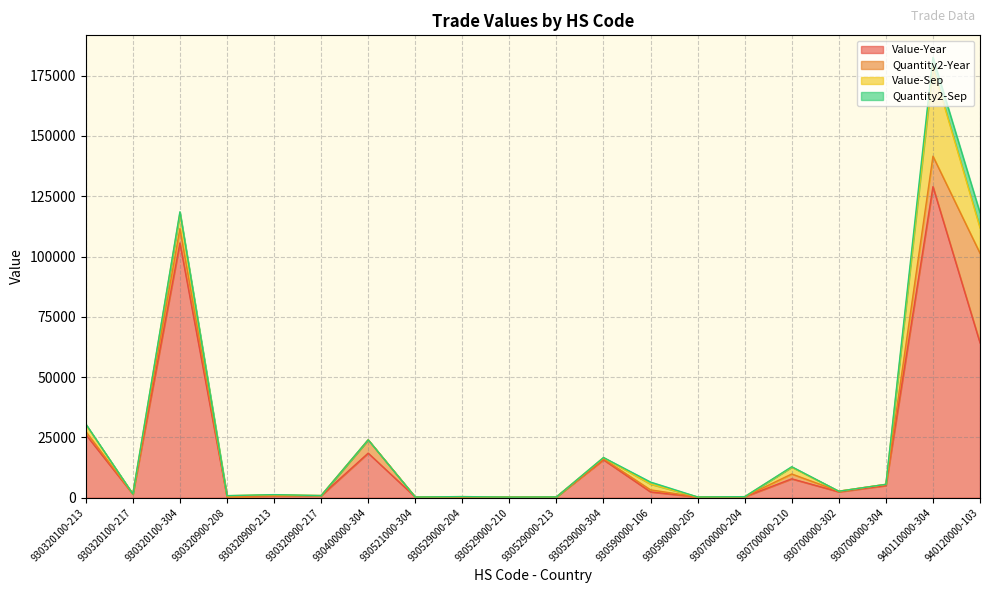

True or false: Quantity2-Year has more than 1 points higher than both neighbors.

True